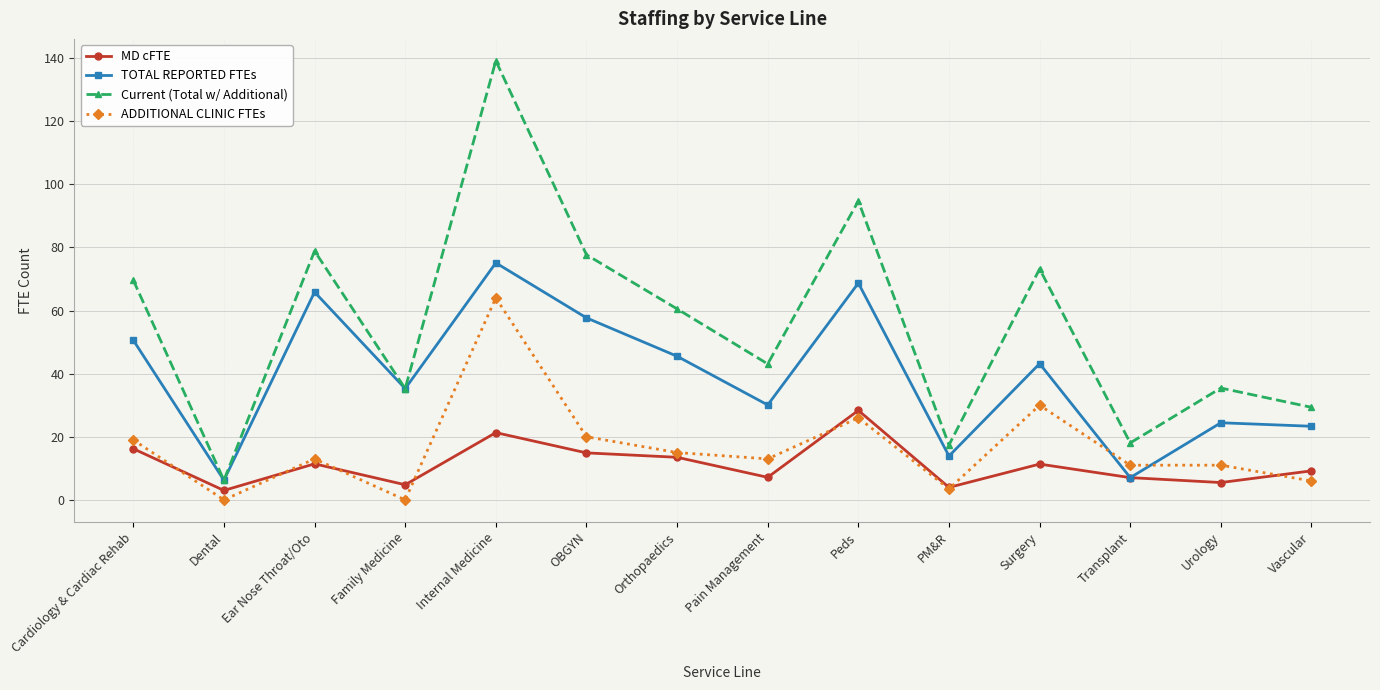

Is it true that TOTAL REPORTED FTEs equals 113.9 at Peds?

False